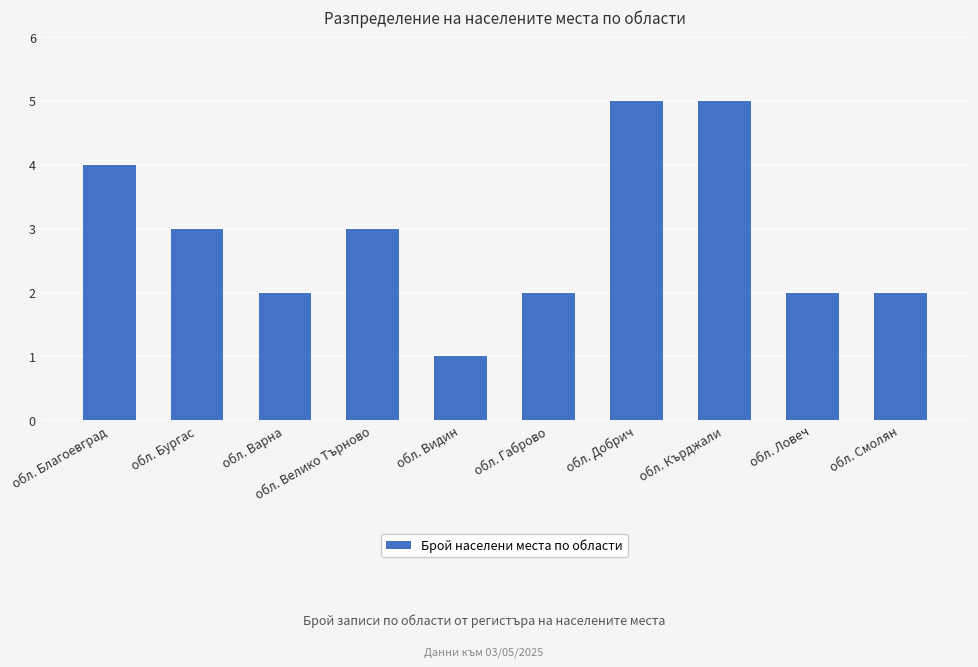

Is it true that the value at обл. Благоевград is 4?

True